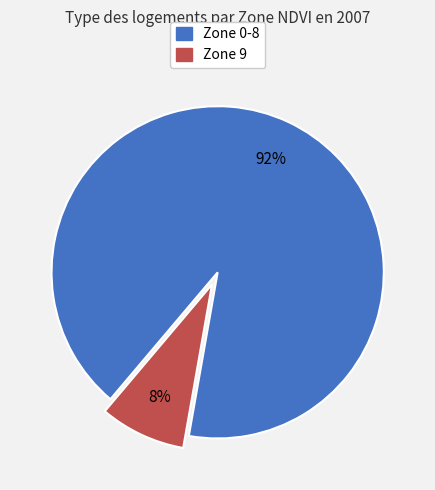

To the nearest percent, what is the average slice percentage?

50%